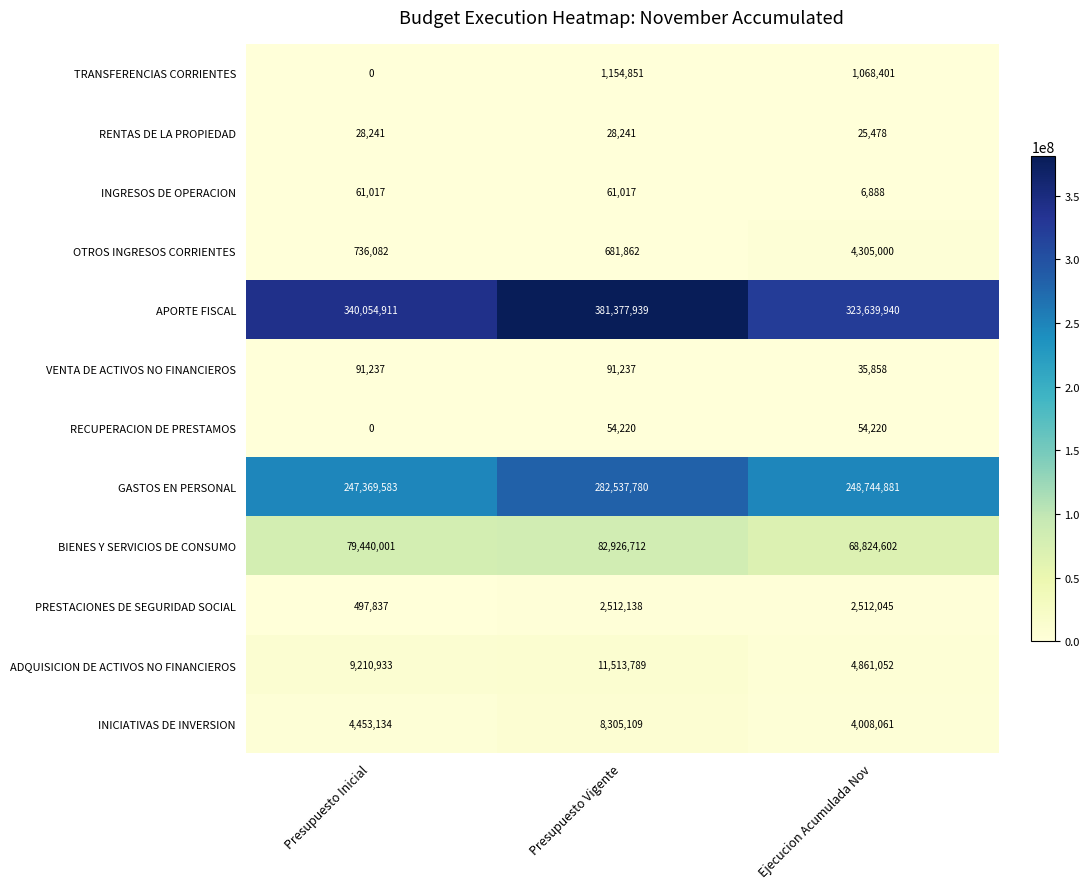

Count the number of data series in this chart.

12